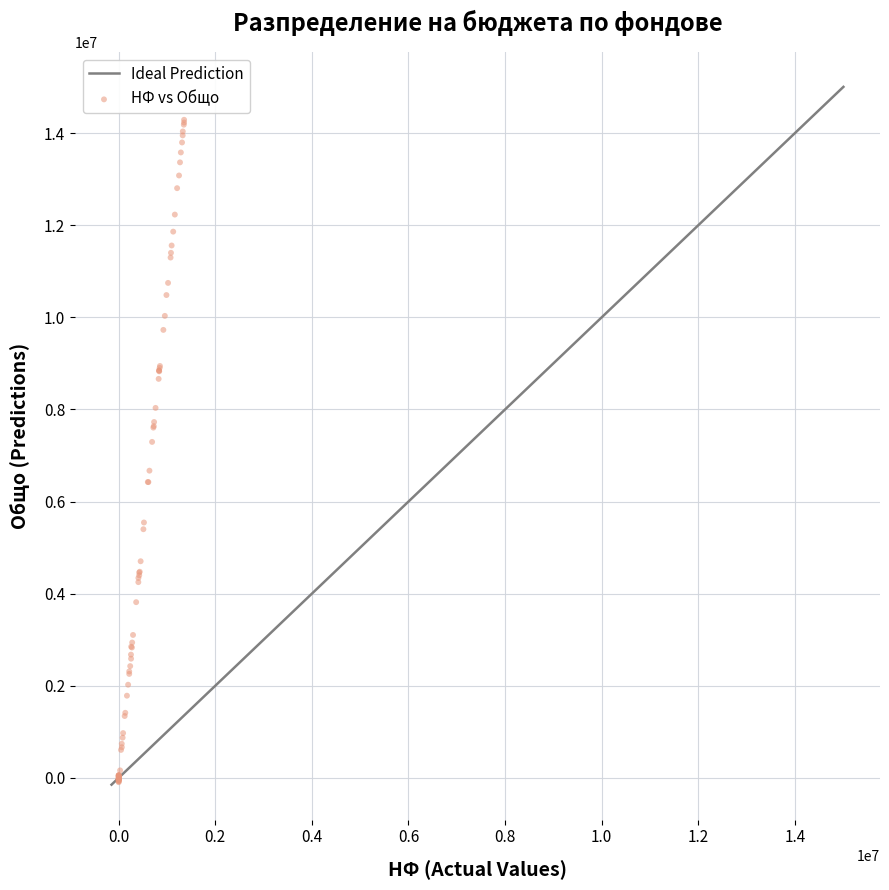

What Y value in the scatter plot is closest to 7098441?

7295551.2